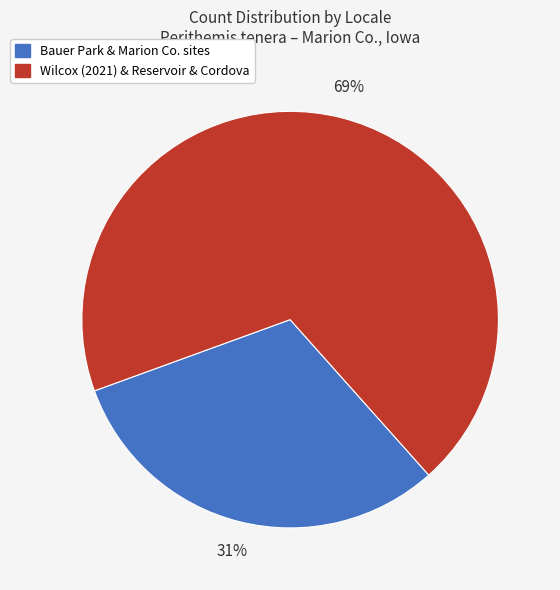

Does any single category account for the majority?

Yes